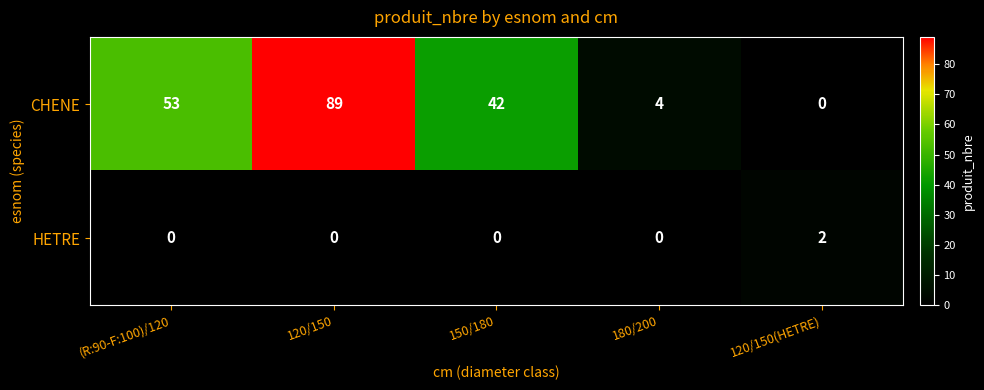

How many values in the HETRE series exceed 0?

1